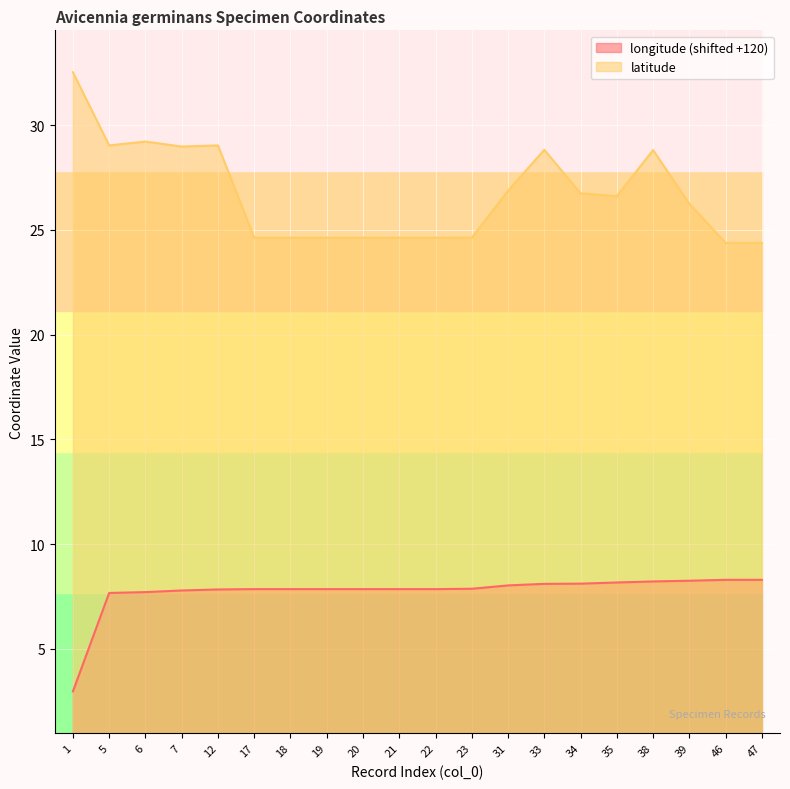

Where does the longitude series first go above 7?

5